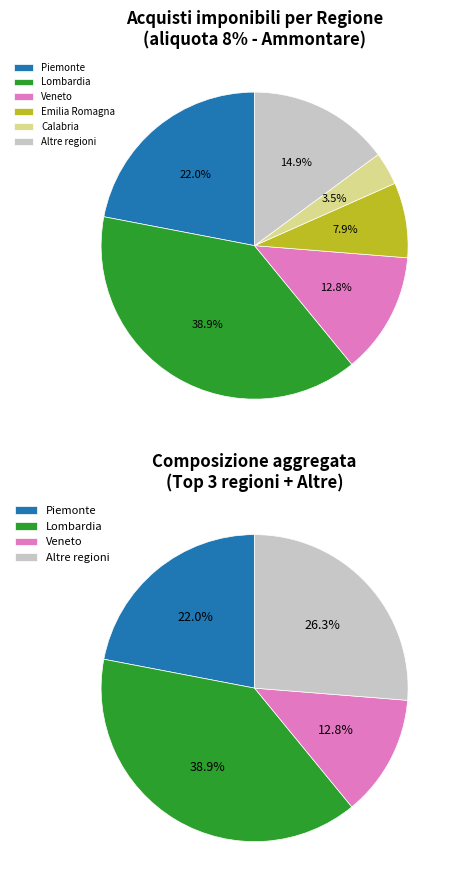

Which slice is the largest?

Lombardia